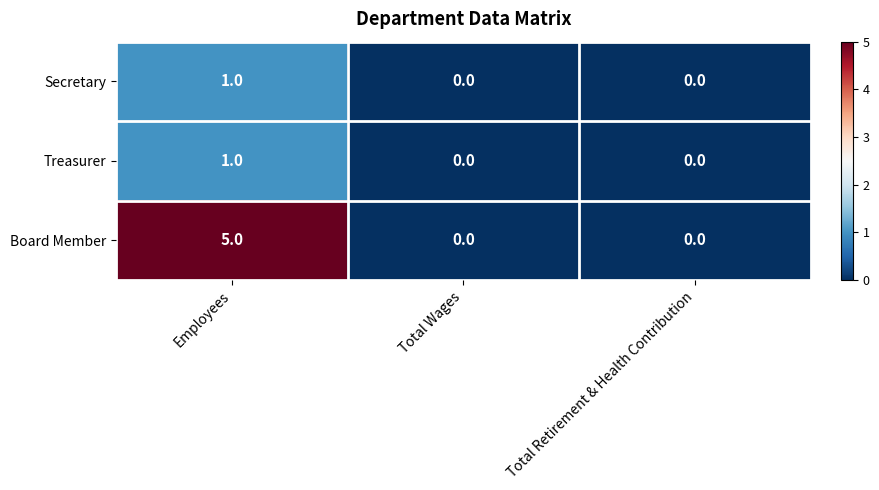

At which category is the sum across all series the highest?

Employees